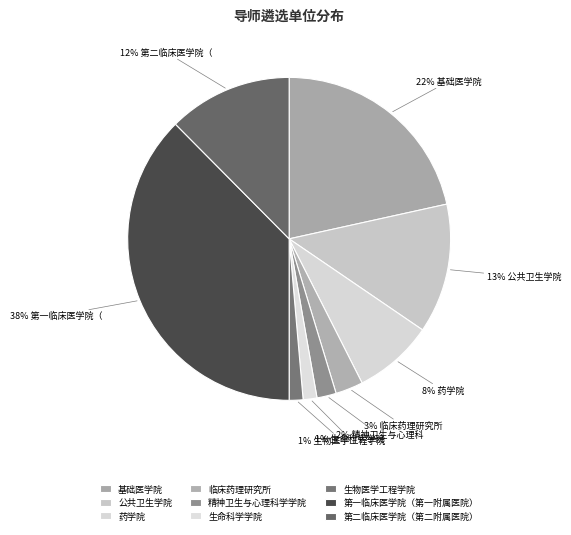

Is there a majority slice in this chart?

No